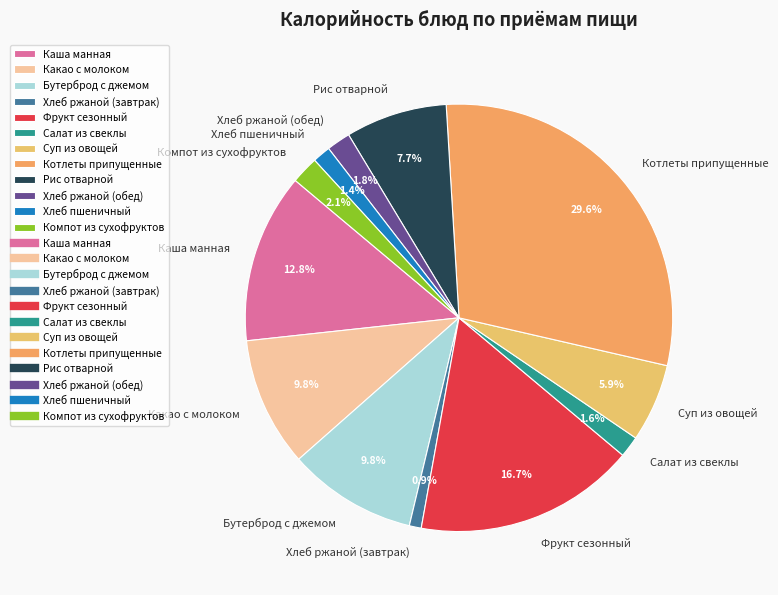

To the nearest percent, what portion does Какао с молоком represent?

10%